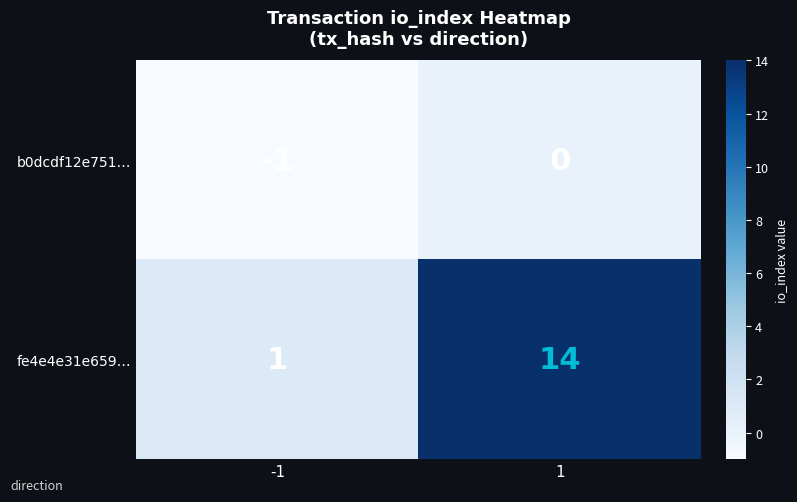

Is it true that fe4e4e31e659… equals 14 at 1?

True